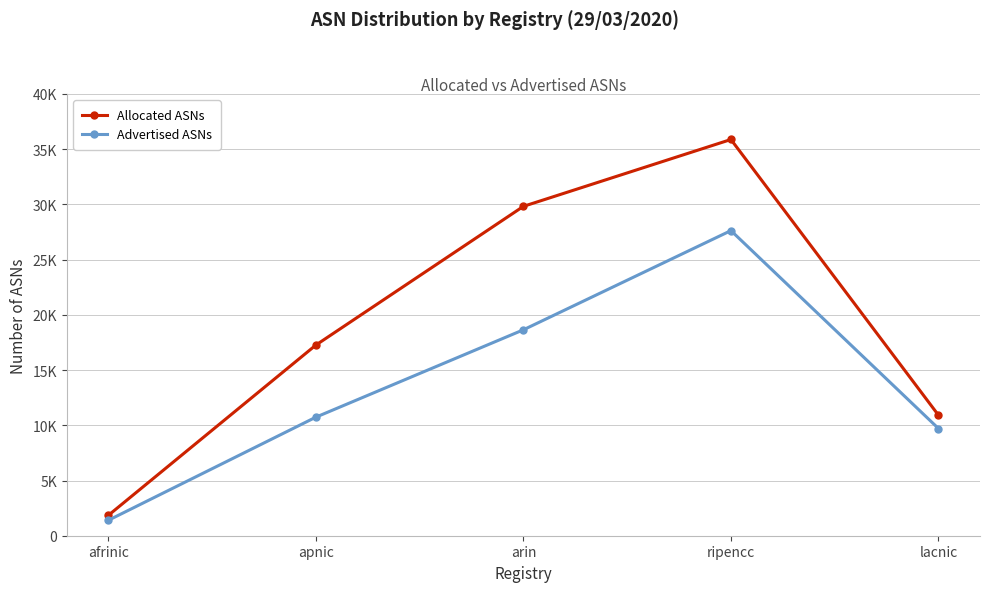

Which has a higher value, arin or apnic?

arin